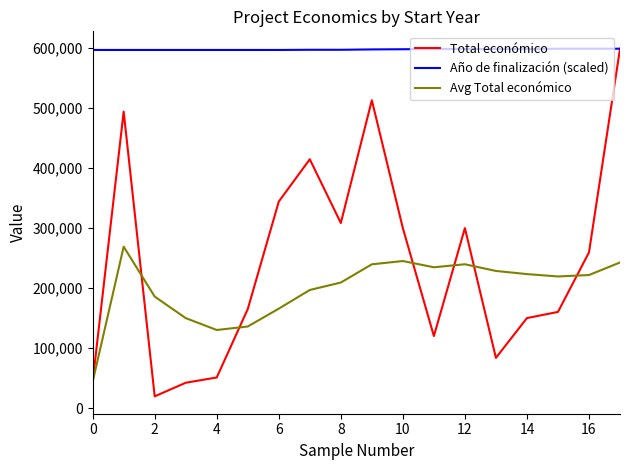

What are all the series names shown in the legend?

Total económico, Año de finalización (scaled), Avg Total económico